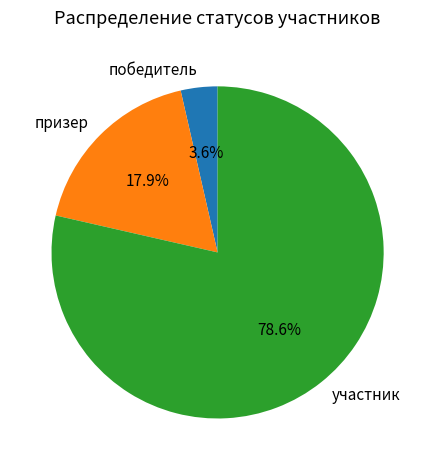

What is the largest slice in the pie chart?

участник